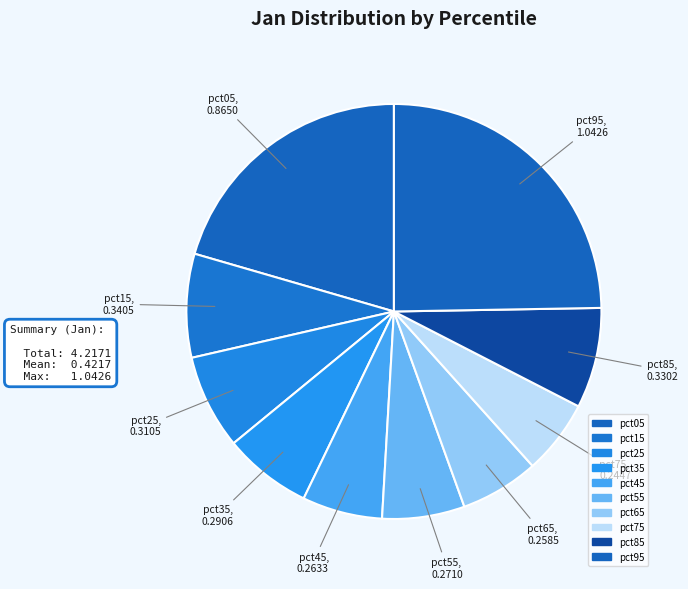

Which category has the smallest portion of the pie?

pct75